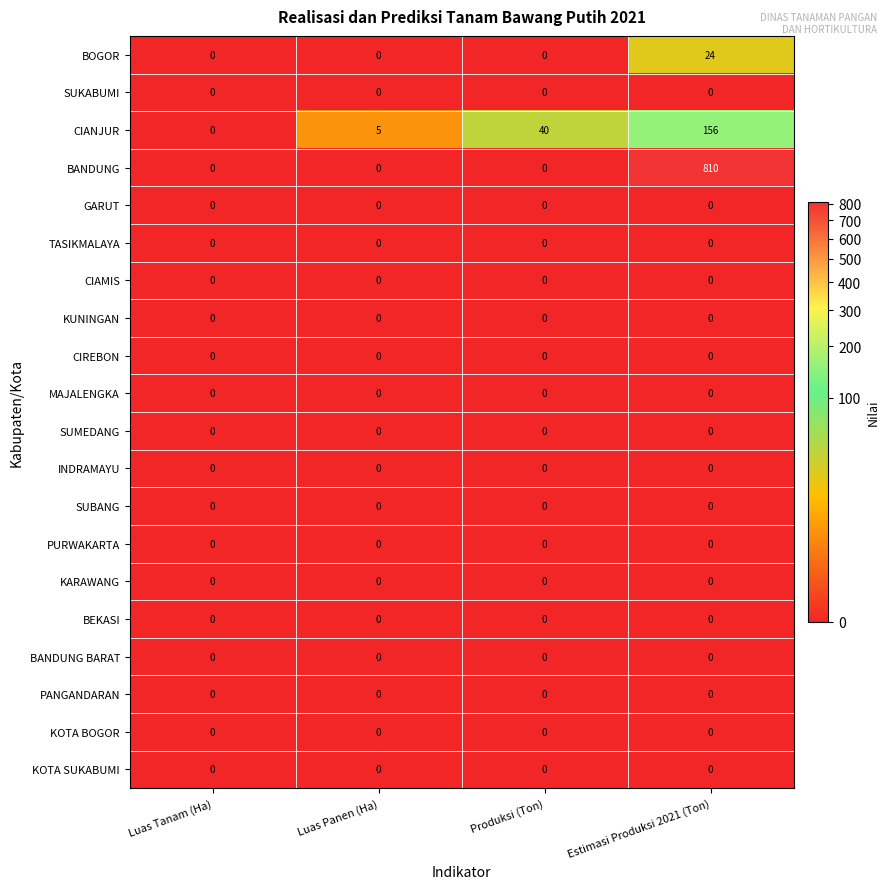

The value of BANDUNG at Luas Panen (Ha) is -382. True or false?

False